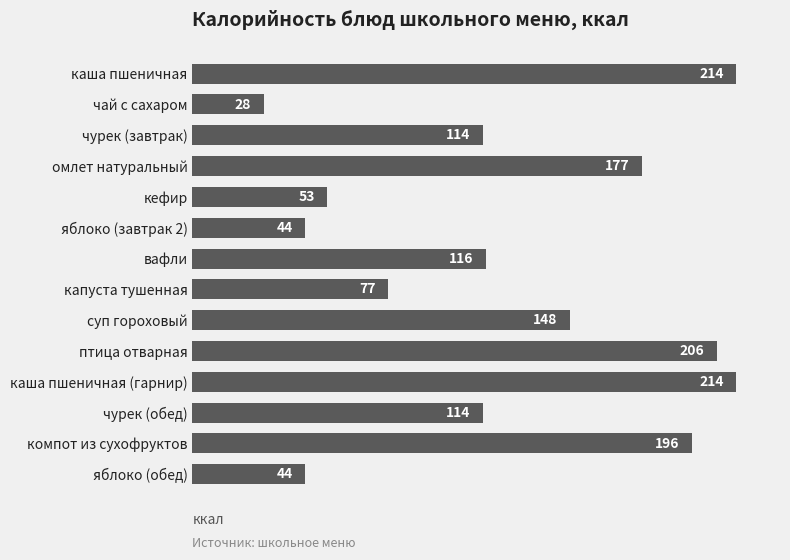

What is the sum of all values?

1745.6